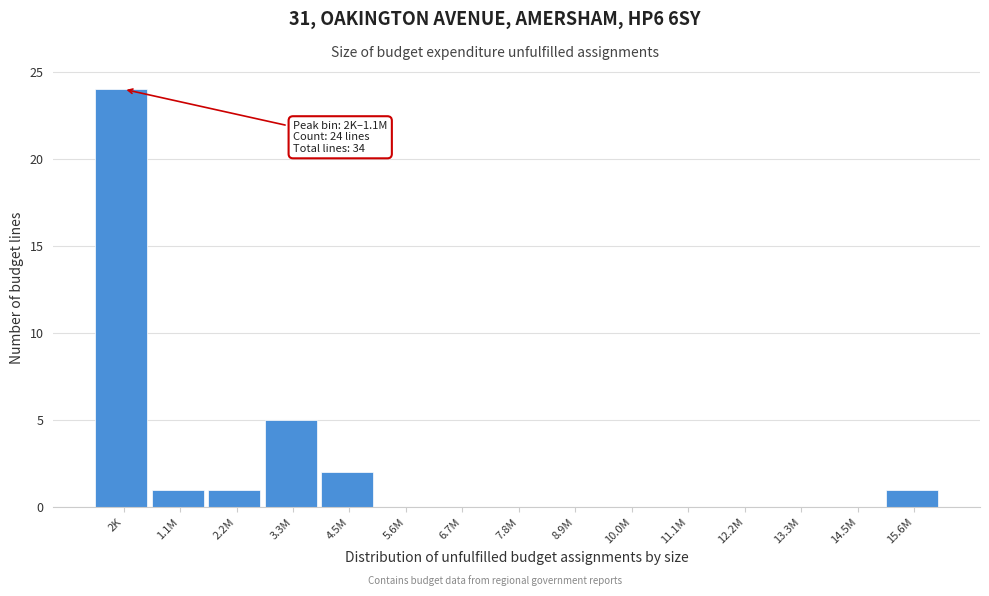

Reading left to right, extract all data points from this chart.

2K=24	1.1M=1	2.2M=1	3.3M=5	4.5M=2	5.6M=0	6.7M=0	7.8M=0	8.9M=0	10.0M=0	11.1M=0	12.2M=0	13.3M=0	14.5M=0	15.6M=1